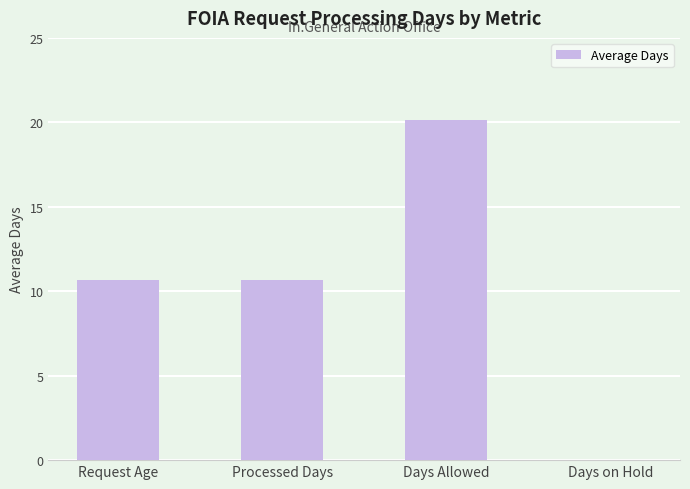

Which category has the highest value across all series?

Days Allowed